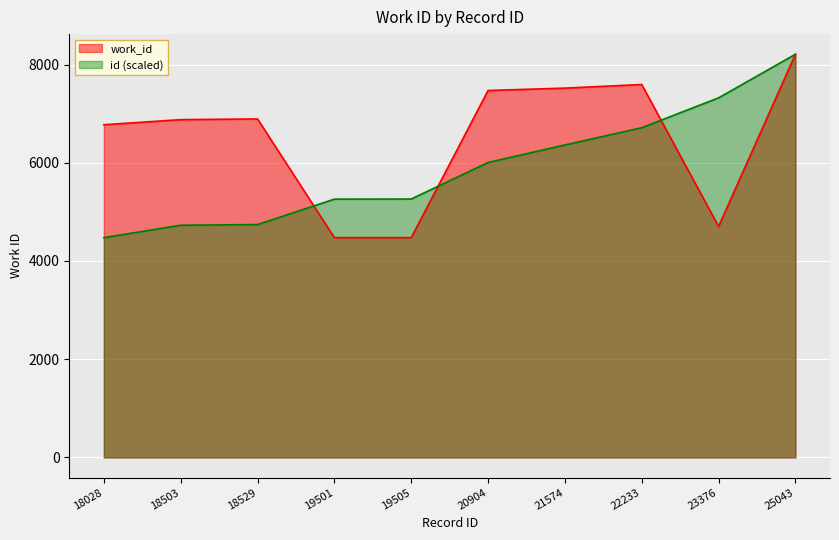

What is the sum of the values at 18028 and 19501?

11249